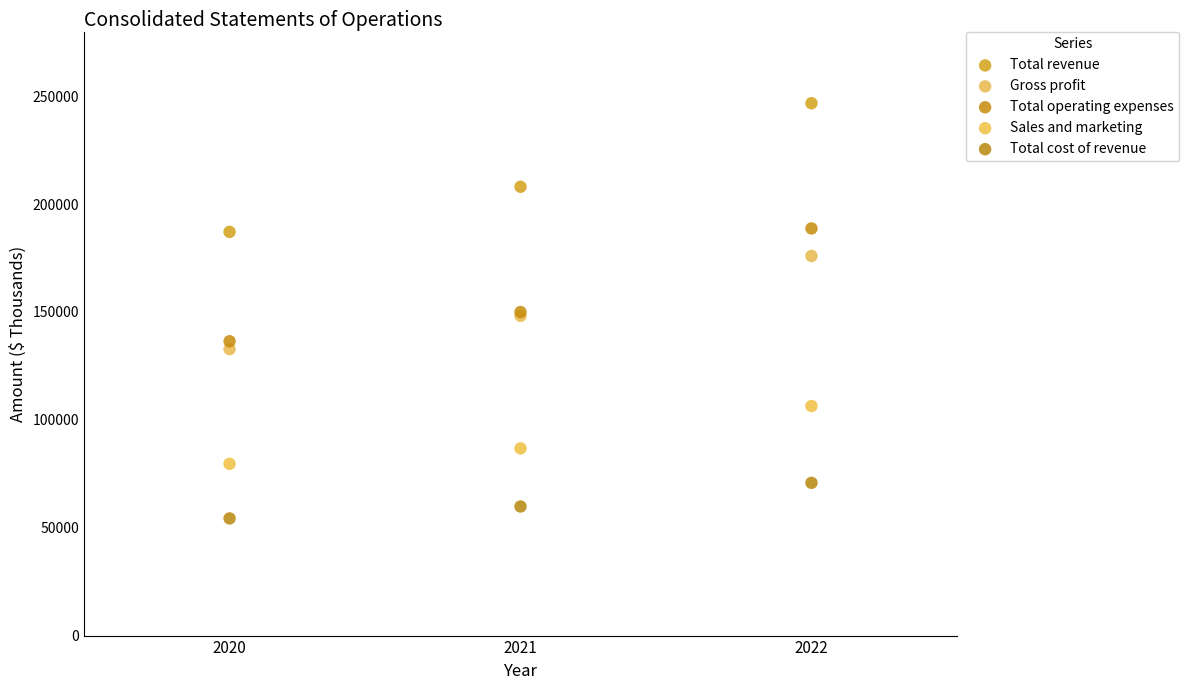

Which series reaches the minimum Y coordinate?

Total cost of revenue